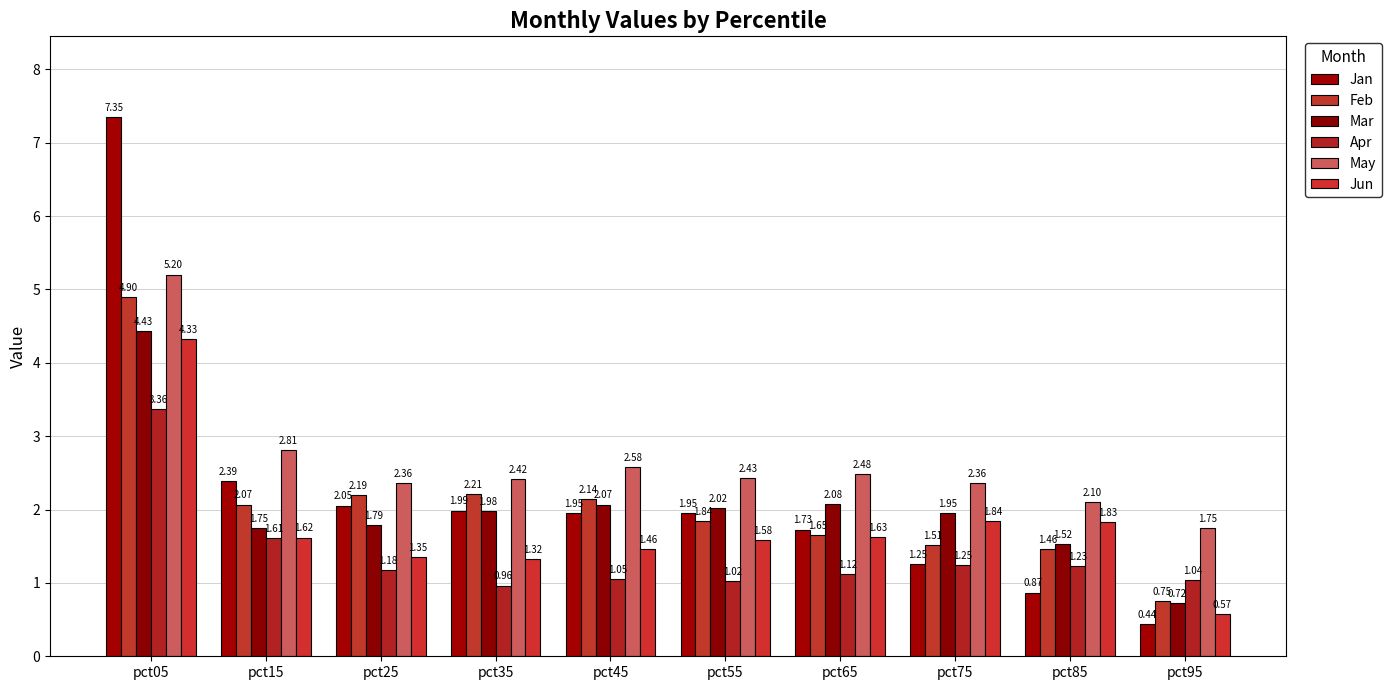

How many groups of bars are there?

10